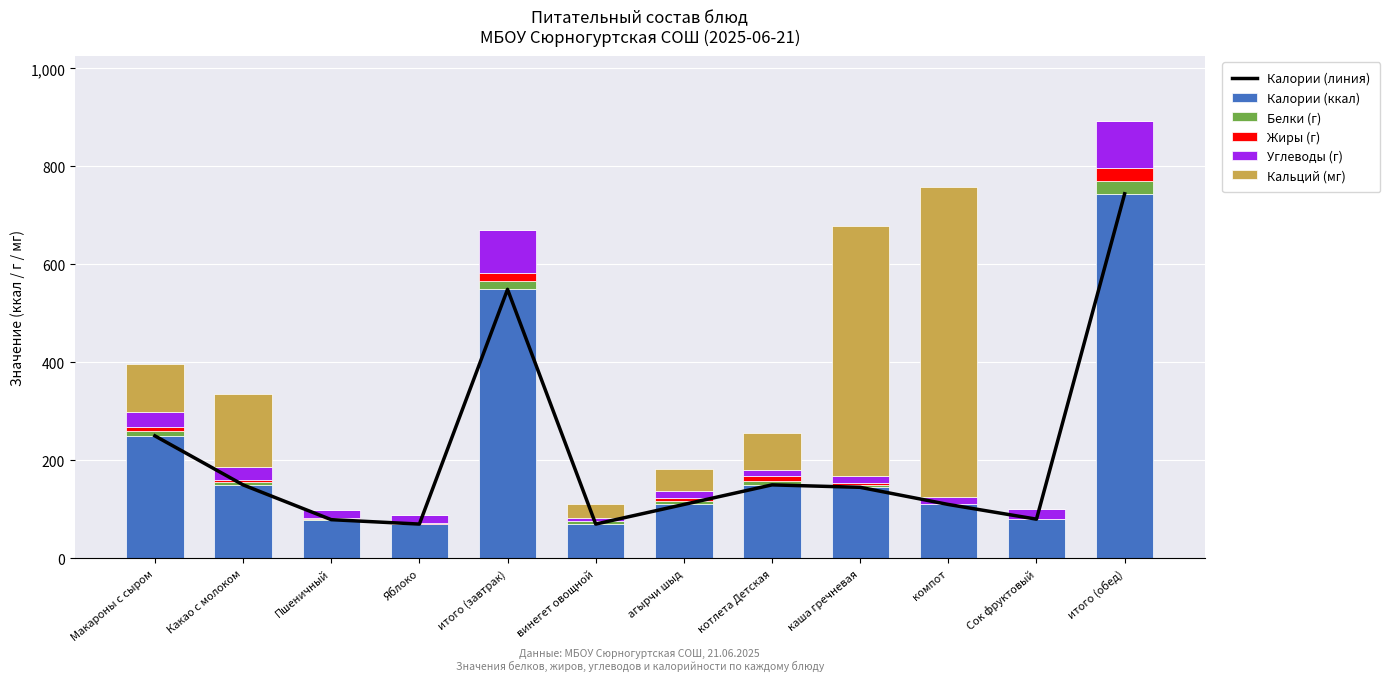

What is the approximate value of Калории (ккал) at Макароны с сыром?

250.0